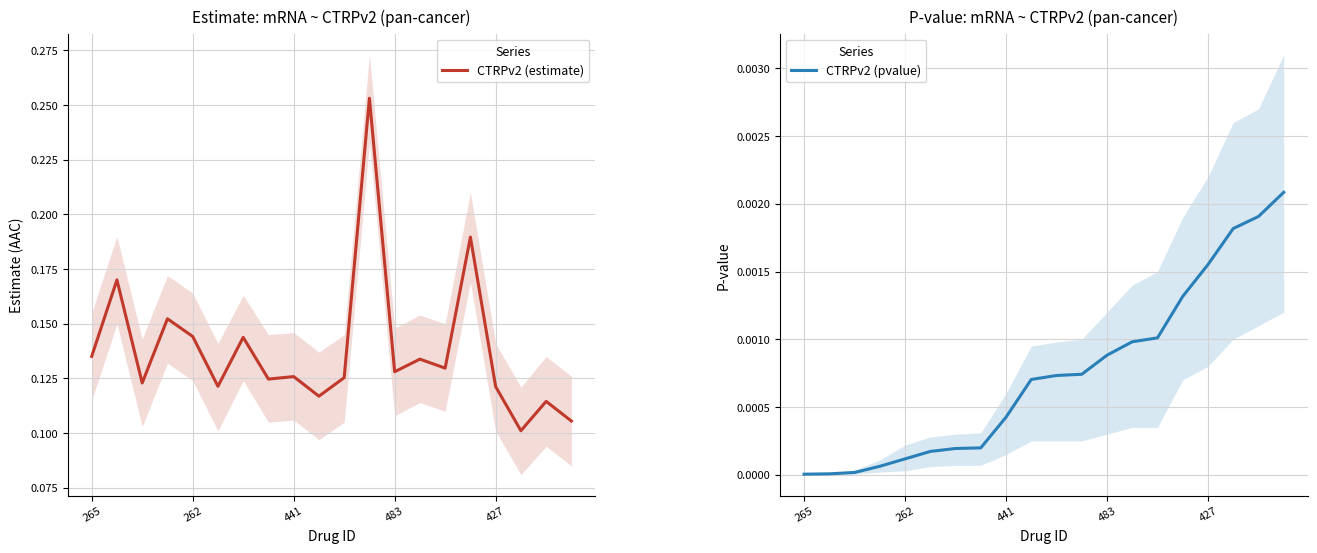

True or false: CTRPv2 (pvalue) has a value of 0.0 at 19.

True